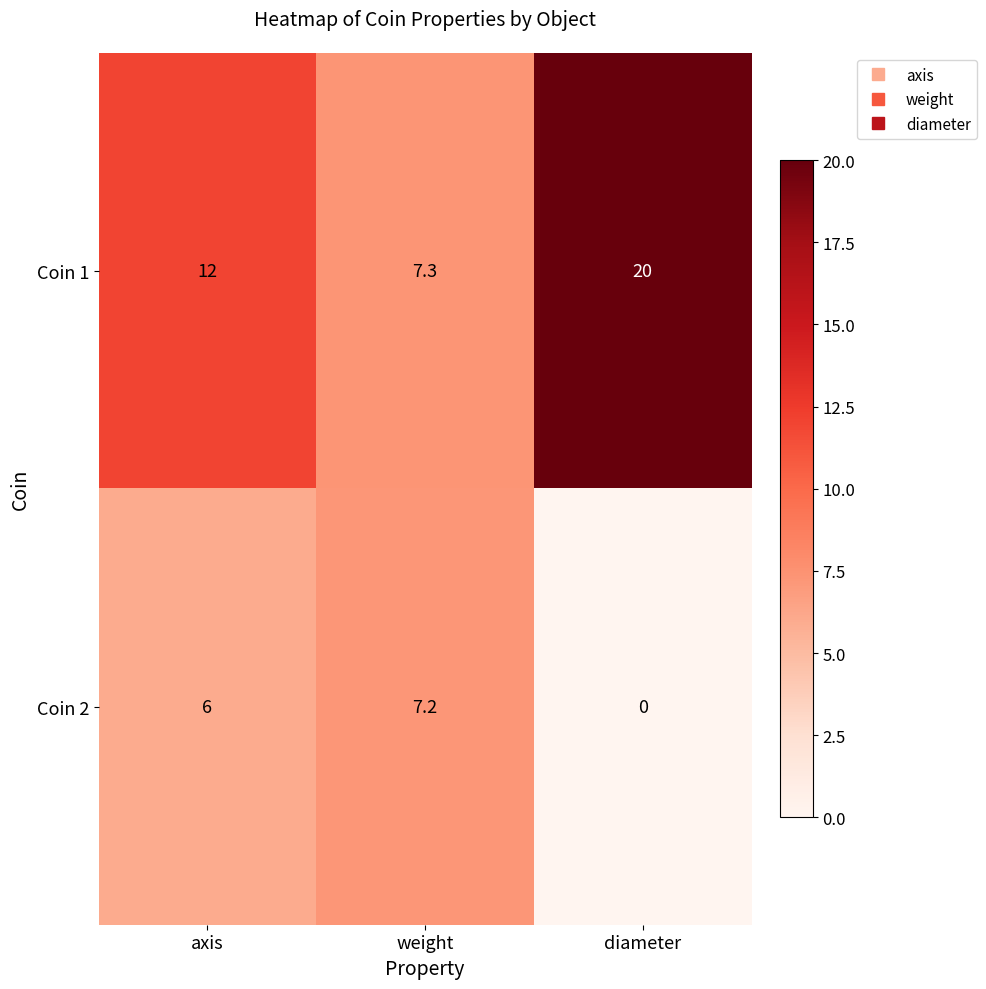

At diameter, list the series in order from largest to smallest.

Coin 1, Coin 2